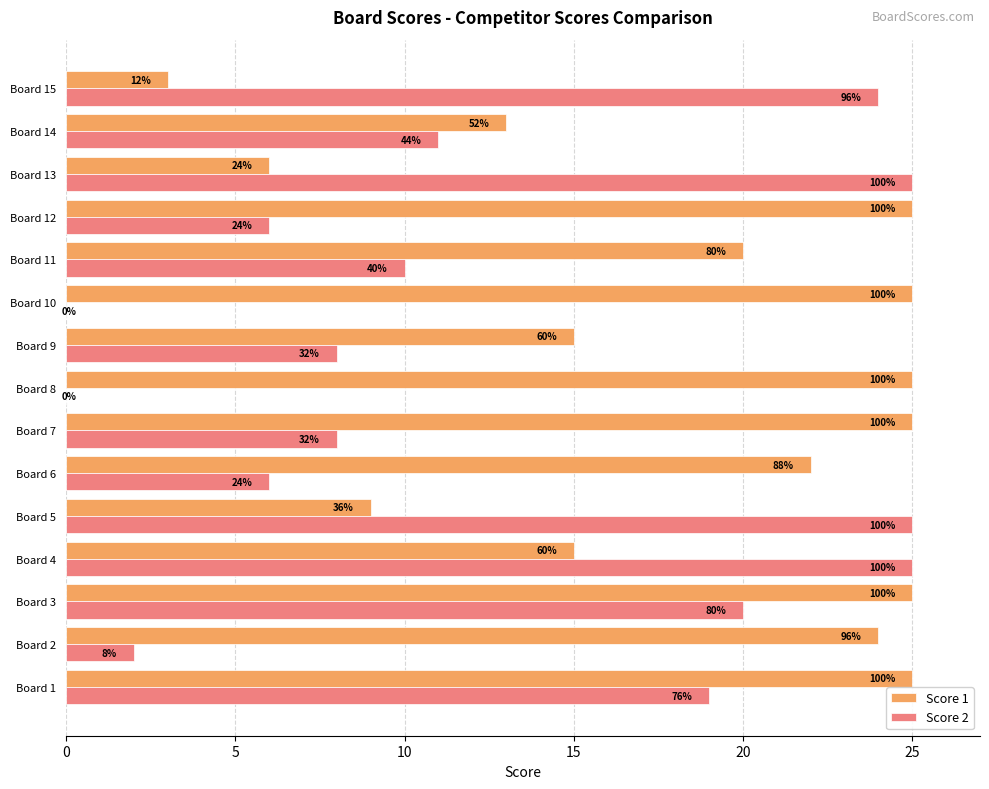

What are all the series names shown in the legend?

Score 1, Score 2